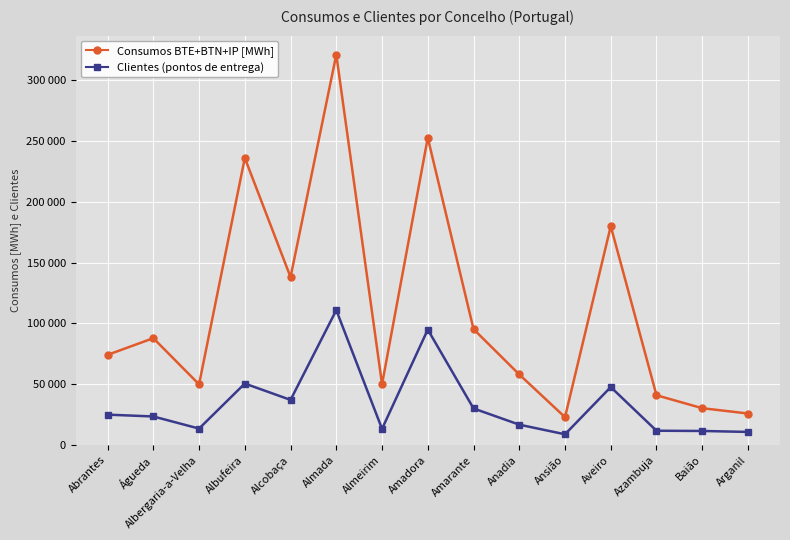

Does the chart have visible grid lines?

Yes